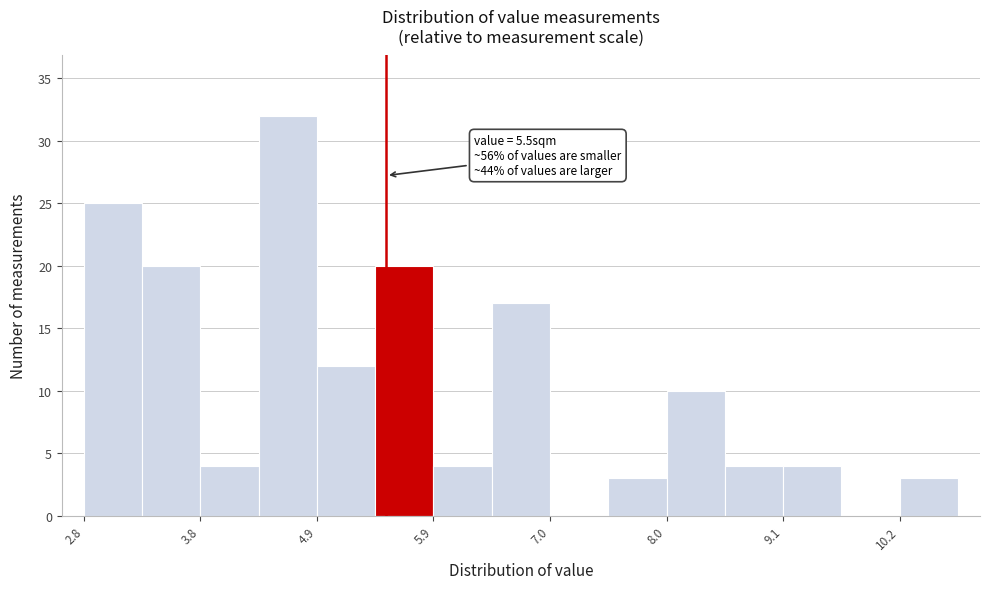

Read against the x-axis, roughly where is the centre of the tallest bar?

4.6